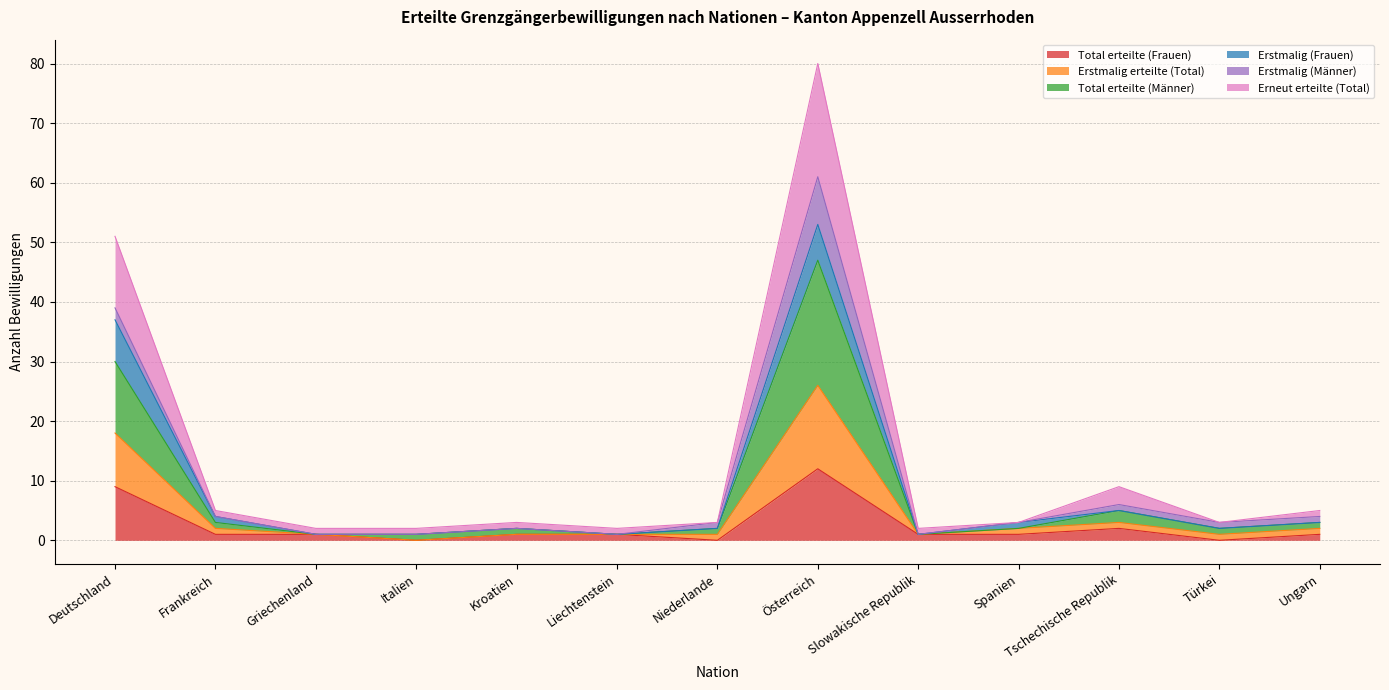

At which category is the sum across all series the highest?

Österreich